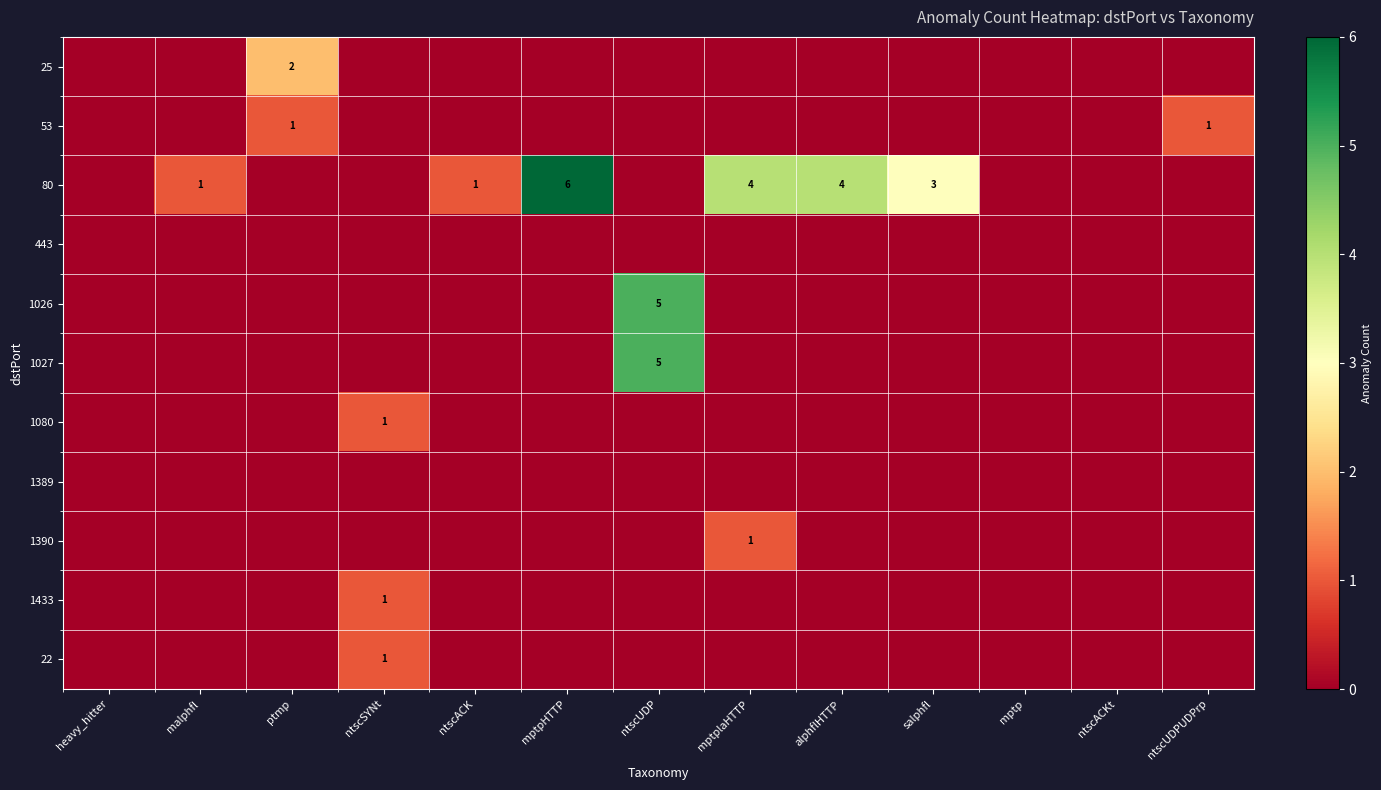

At which category is the sum across all series the highest?

ntscUDP